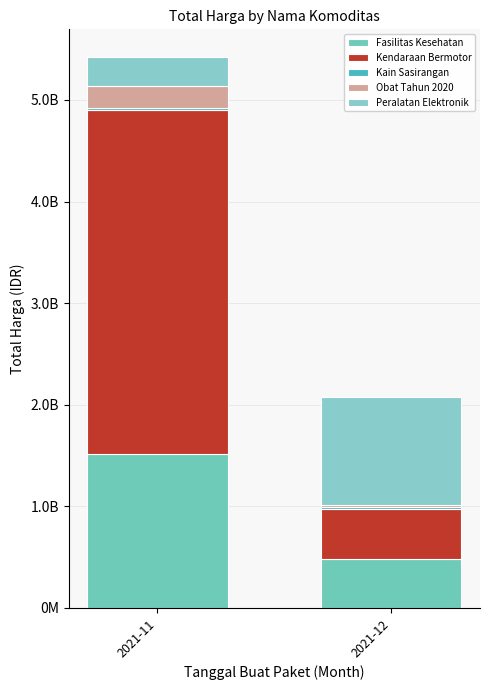

What is the average value of the Fasilitas Kesehatan series?

995233950